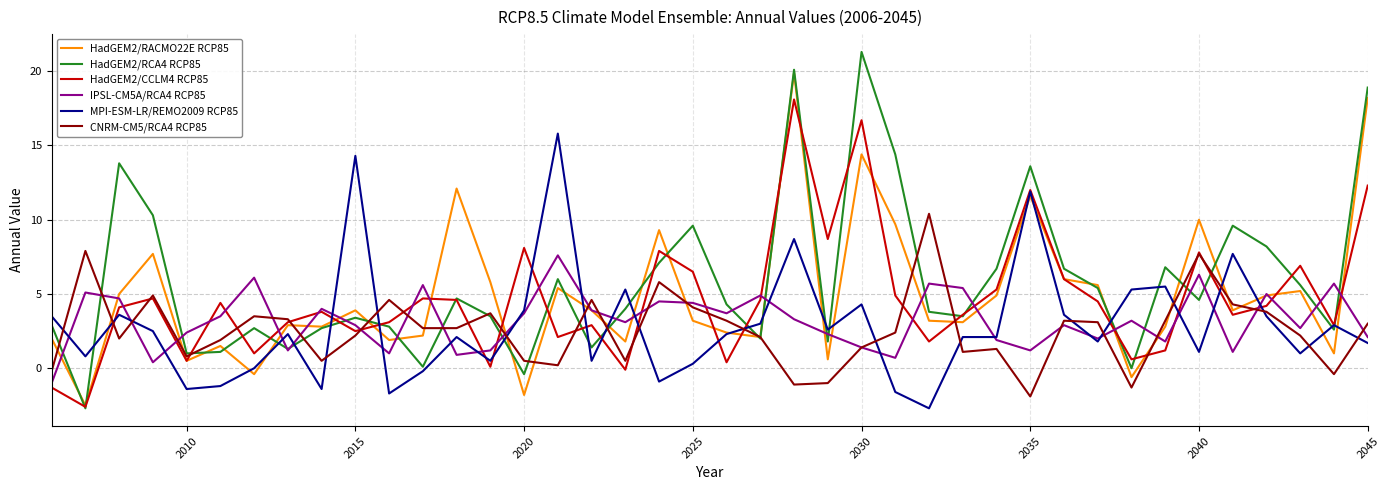

Which series has the largest range (max minus min)?

HadGEM2/RCA4 RCP85